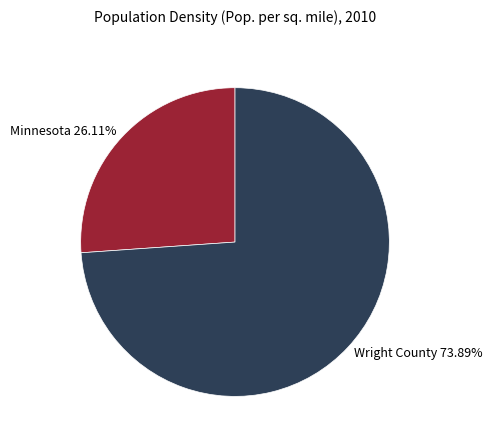

To the nearest percent, what portion does Wright County represent?

74%